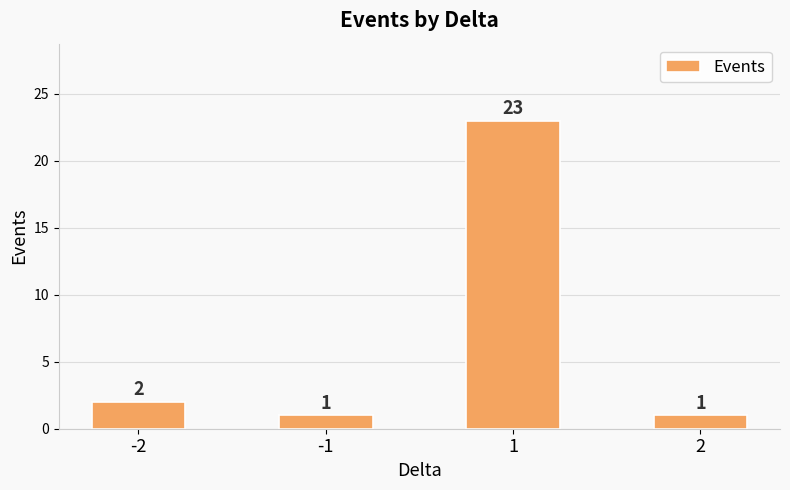

What is the greatest value displayed?

23